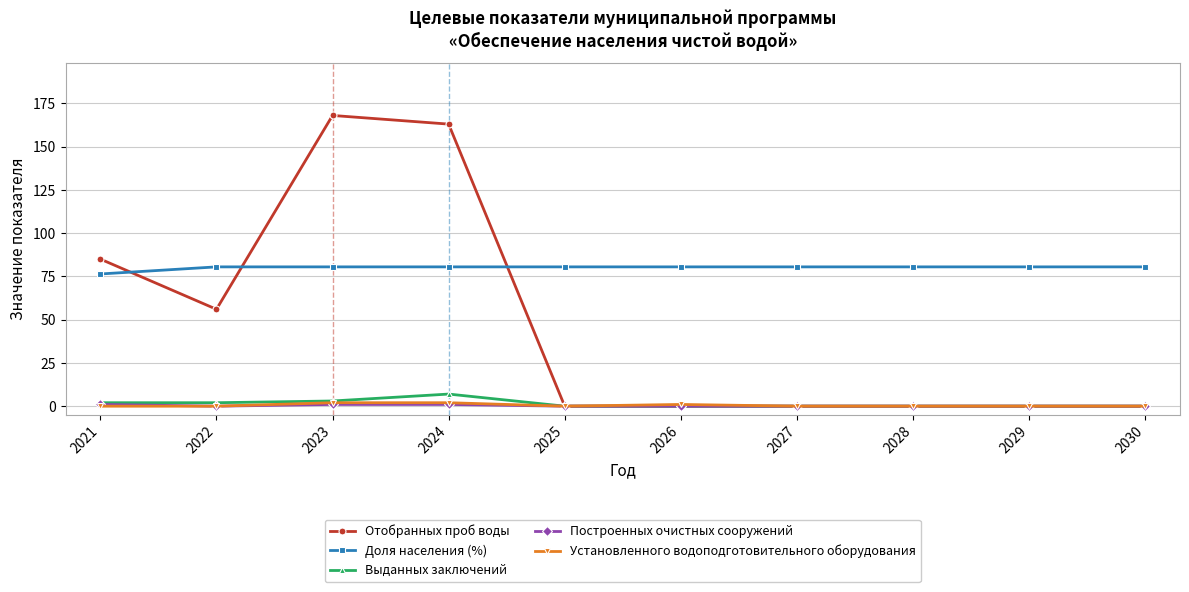

What are all the series names shown in the legend?

Отобранных проб воды, Доля населения (%), Выданных заключений, Построенных очистных сооружений, Установленного водоподготовительного оборудования